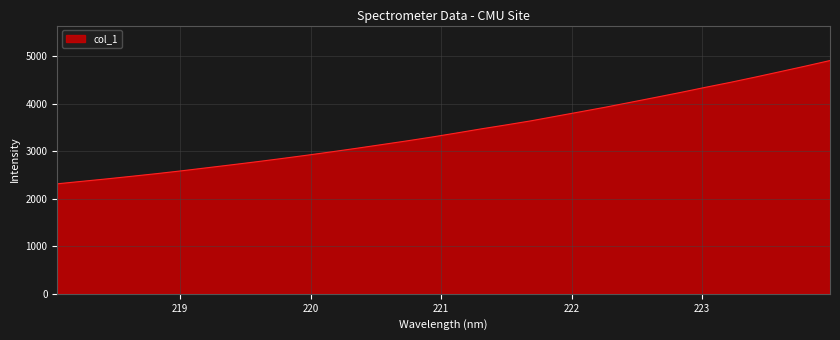

True or false: there are more than 1 points higher than both neighbors.

False